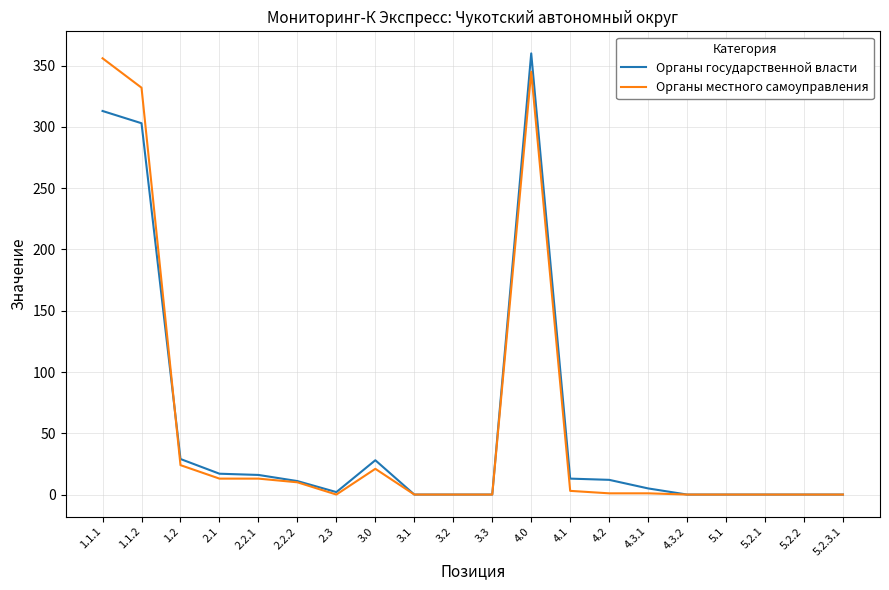

Where is Органы государственной власти nearest to the value 180?

1.1.2